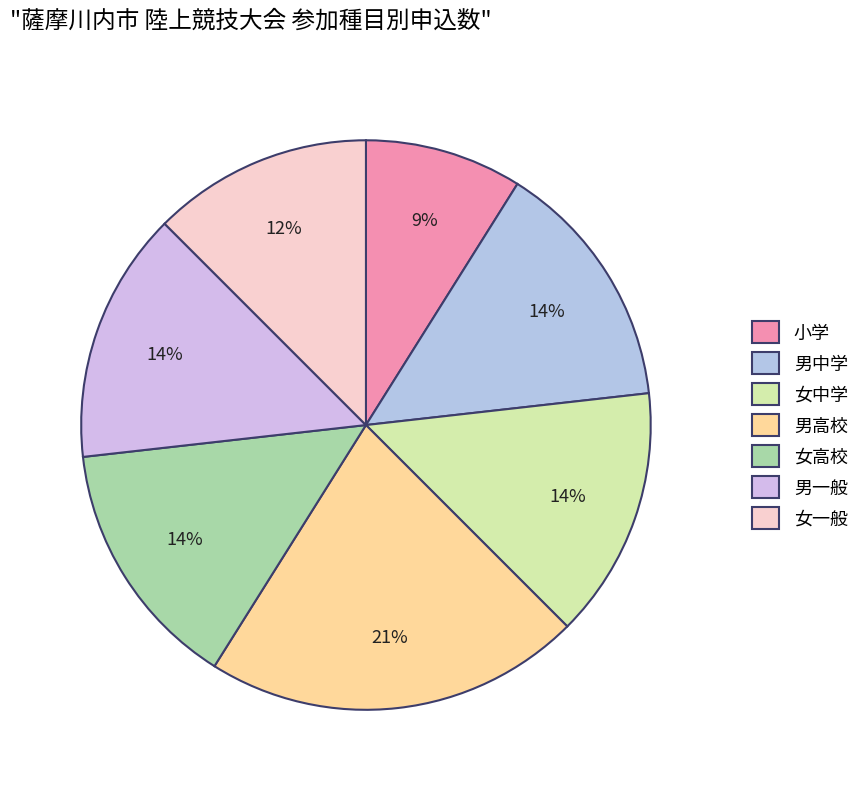

How many slices are in this pie chart?

7